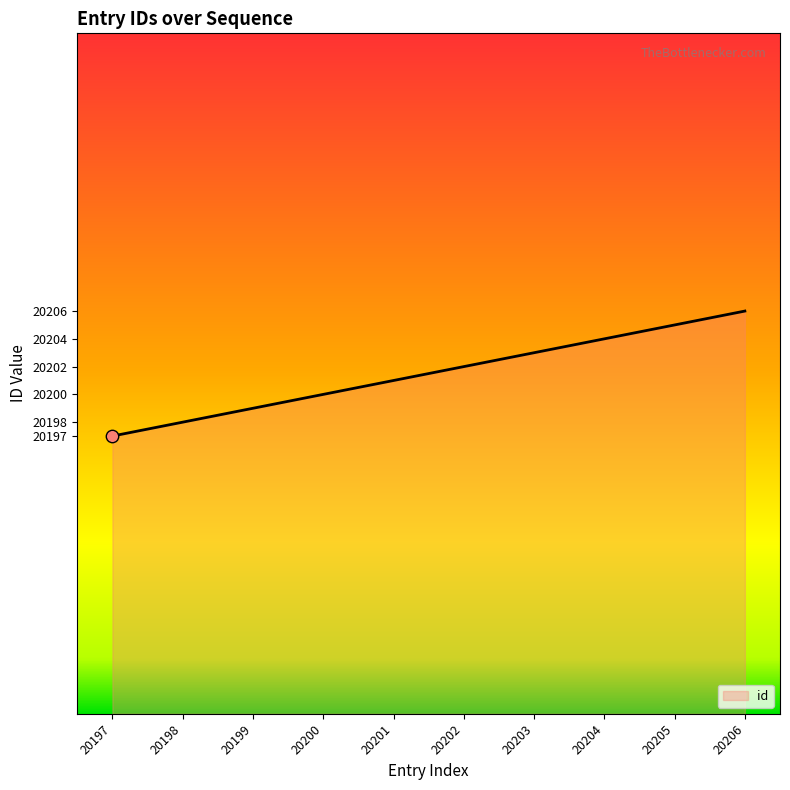

What is the change in value from 20197 to 20199?

+2